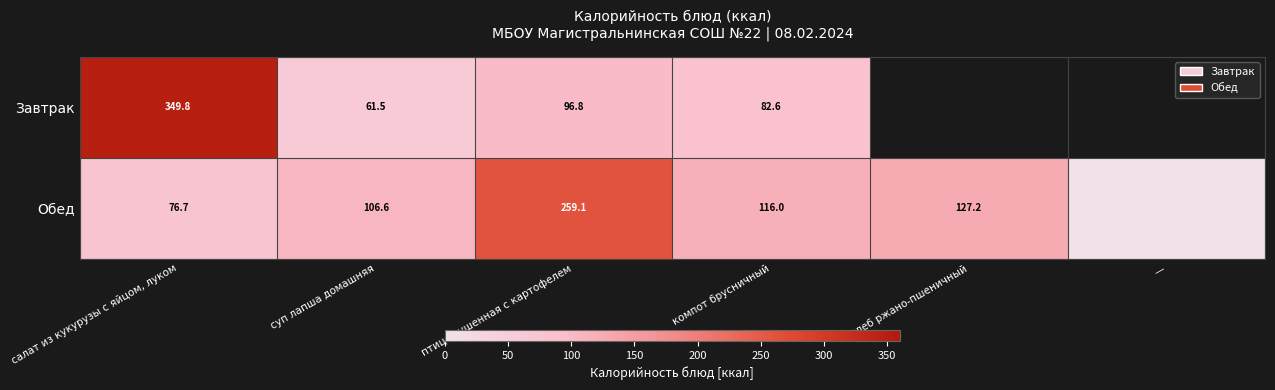

At суп лапша домашняя, list the series in order from smallest to largest.

Завтрак, Обед